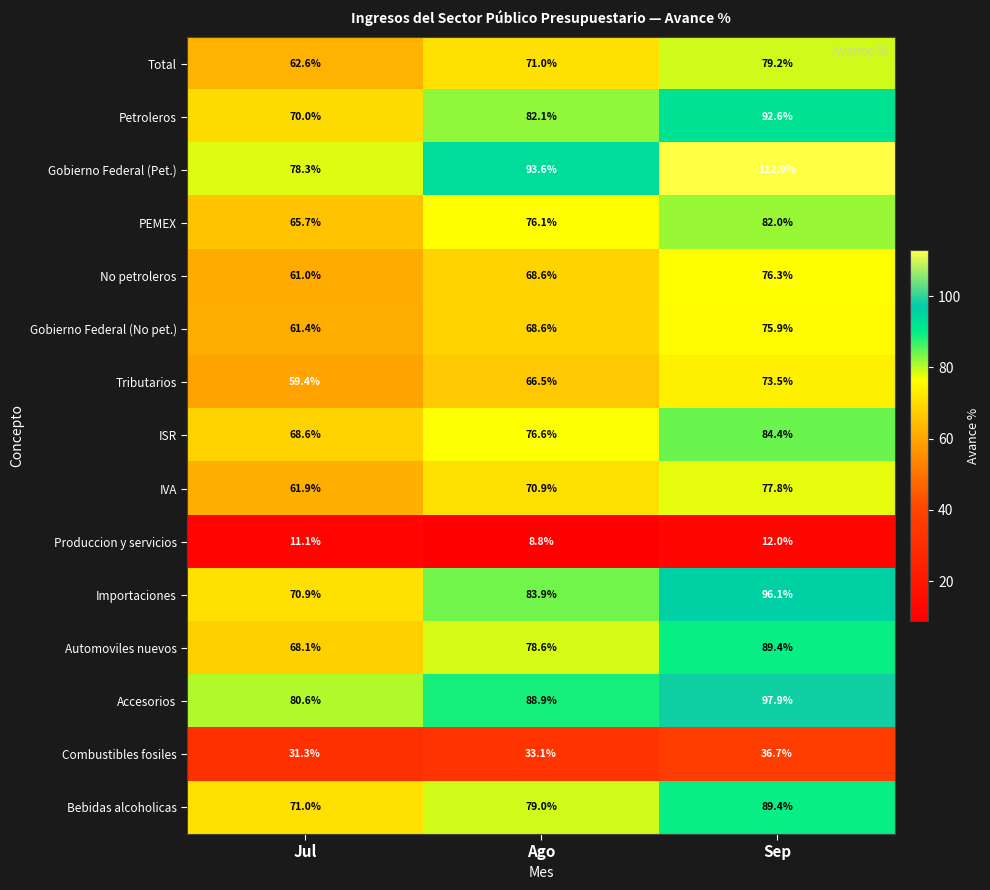

What is the difference between the maximum and minimum values in the PEMEX series?

16.3